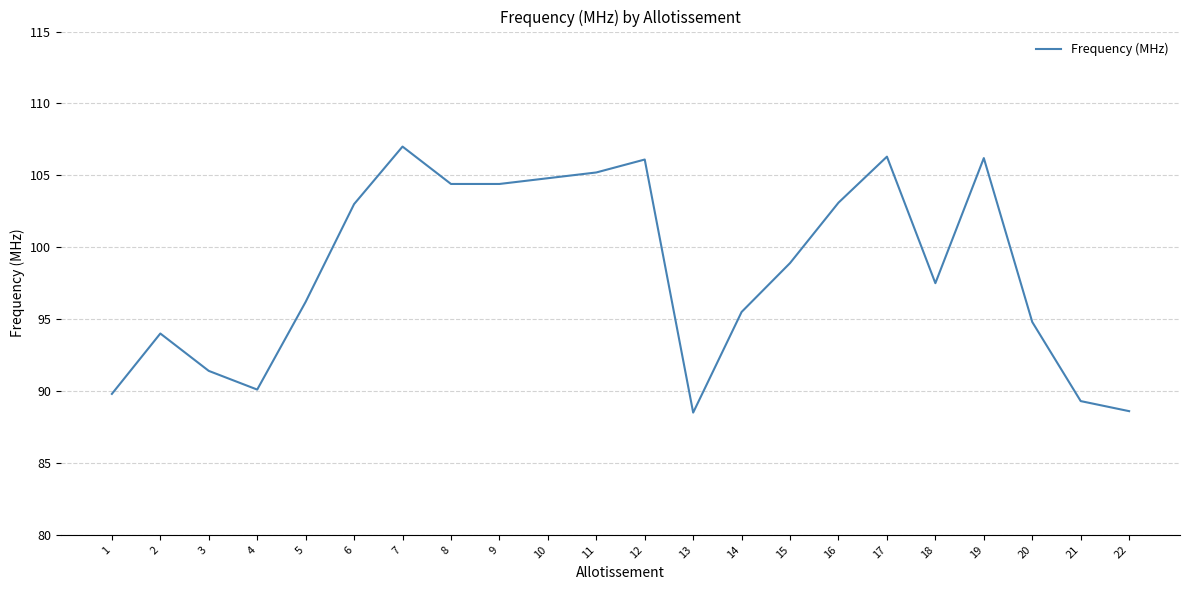

Is it true that the value at 22 is 88.6?

True